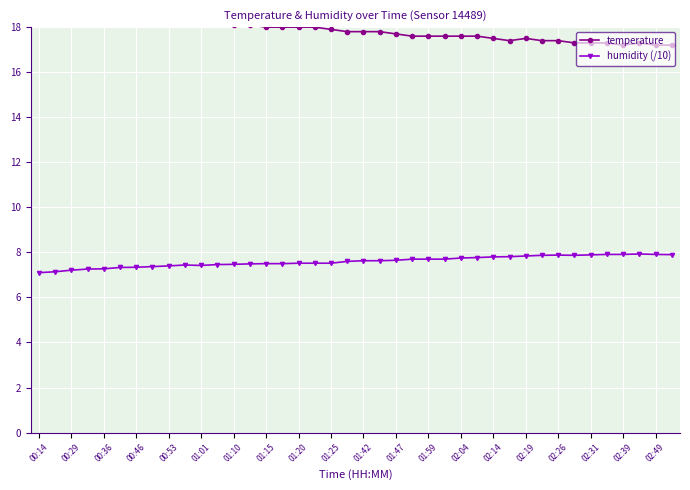

The value of humidity (/10) at 02:14 is 3.3. True or false?

False